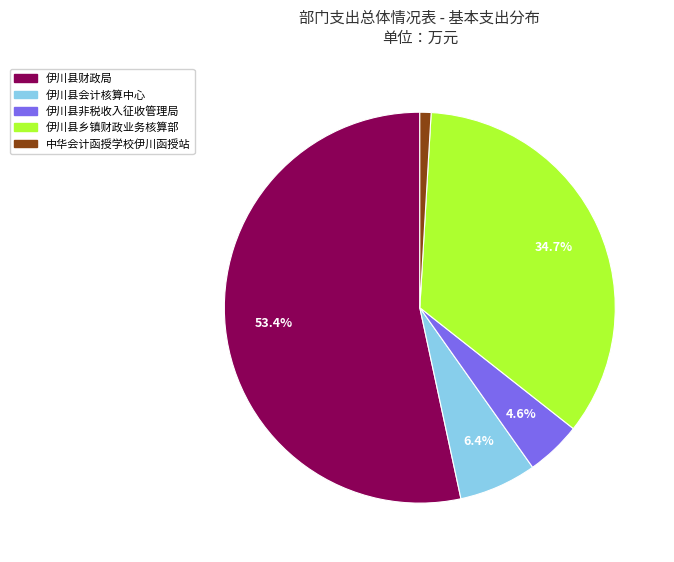

How many slices are in this pie chart?

5